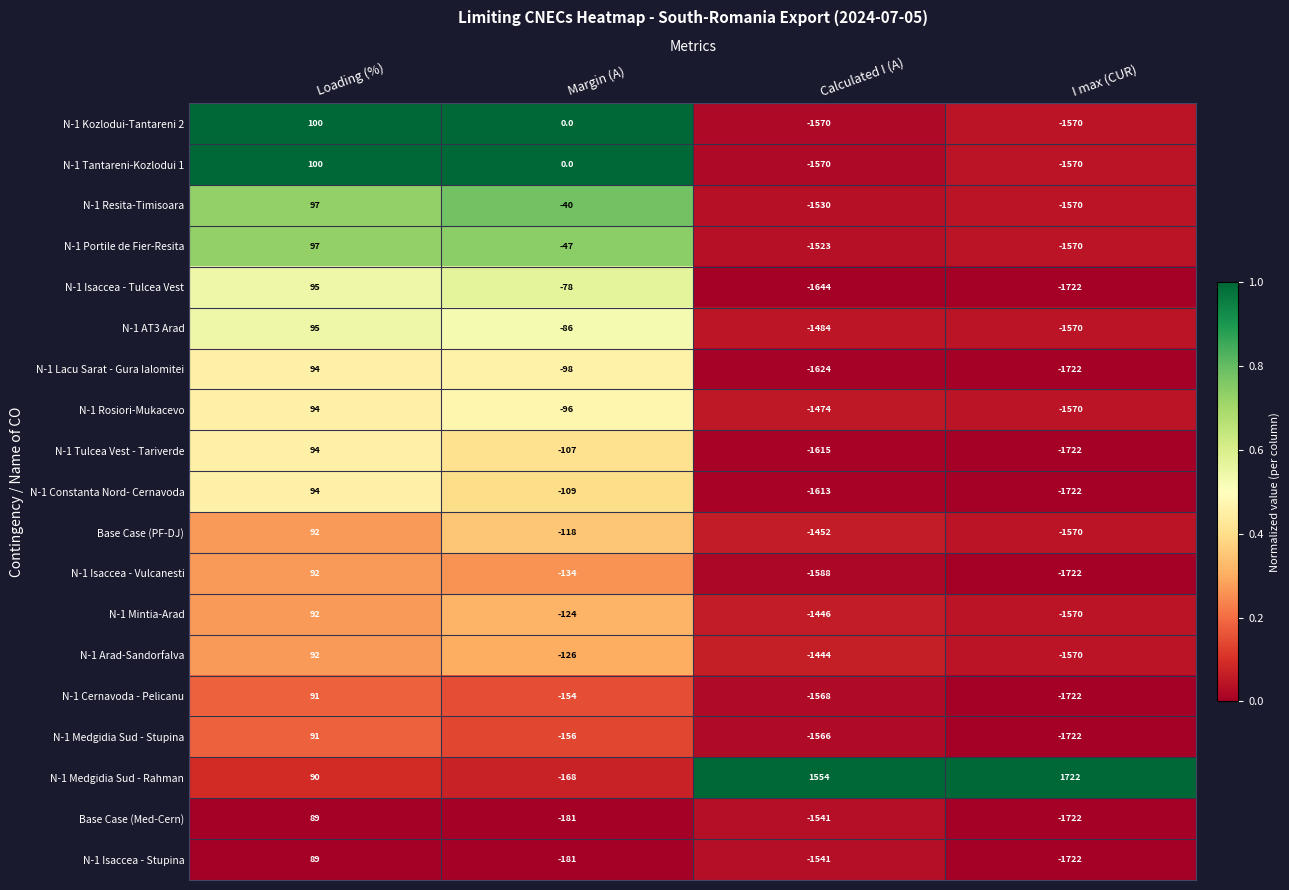

What value does the N-1 Medgidia Sud - Rahman series have at Margin (A), to the nearest 100?

-200